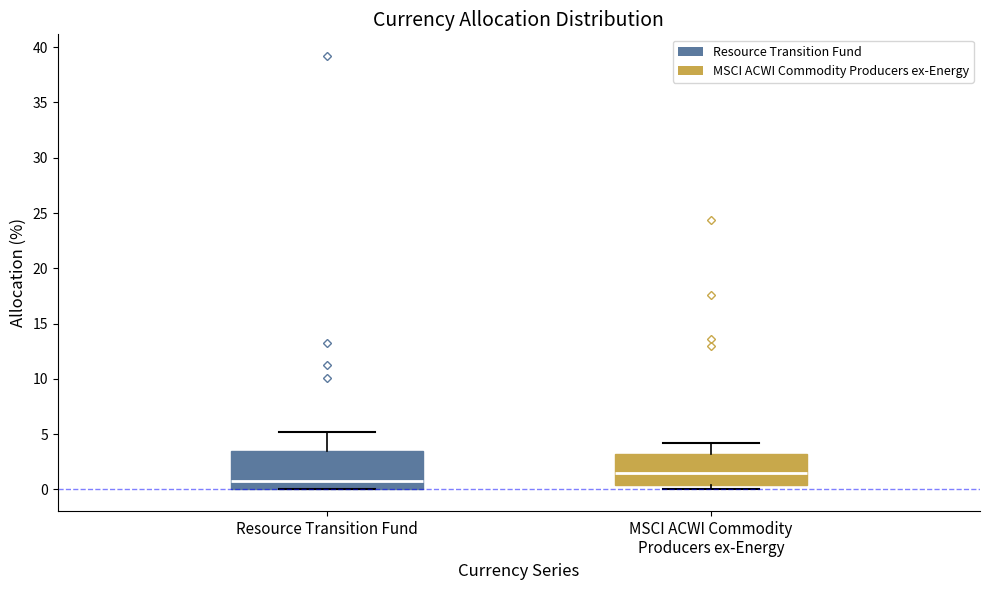

Where does the upper whisker of the box for MSCI ACWI Commodity Producers ex-Energy end on the y-axis? The values are not printed on the chart, so give them approximately, as read against the axis.

4.0